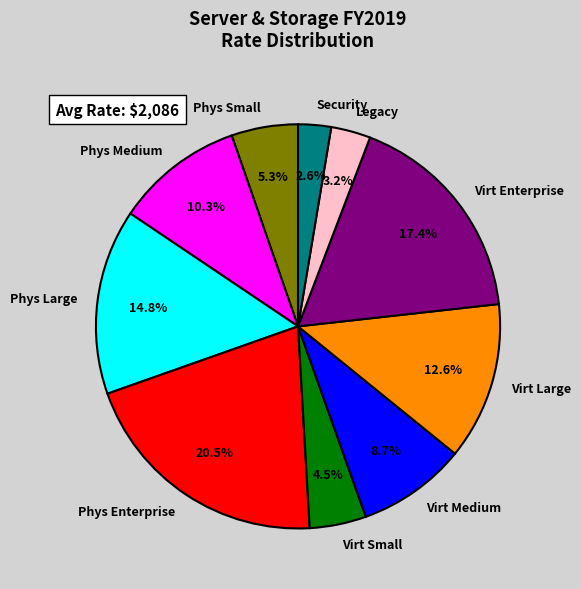

Is the sum of Per Server (Large) and Per Server (Small) greater than half?

No